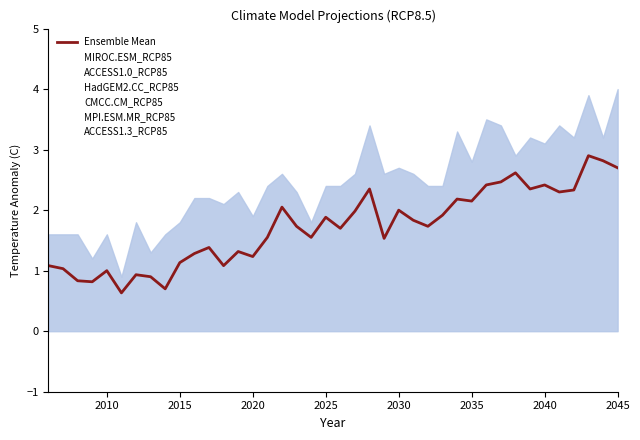

What are all the series names shown in the legend?

MIROC.ESM_RCP85, ACCESS1.0_RCP85, HadGEM2.CC_RCP85, CMCC.CM_RCP85, MPI.ESM.MR_RCP85, ACCESS1.3_RCP85